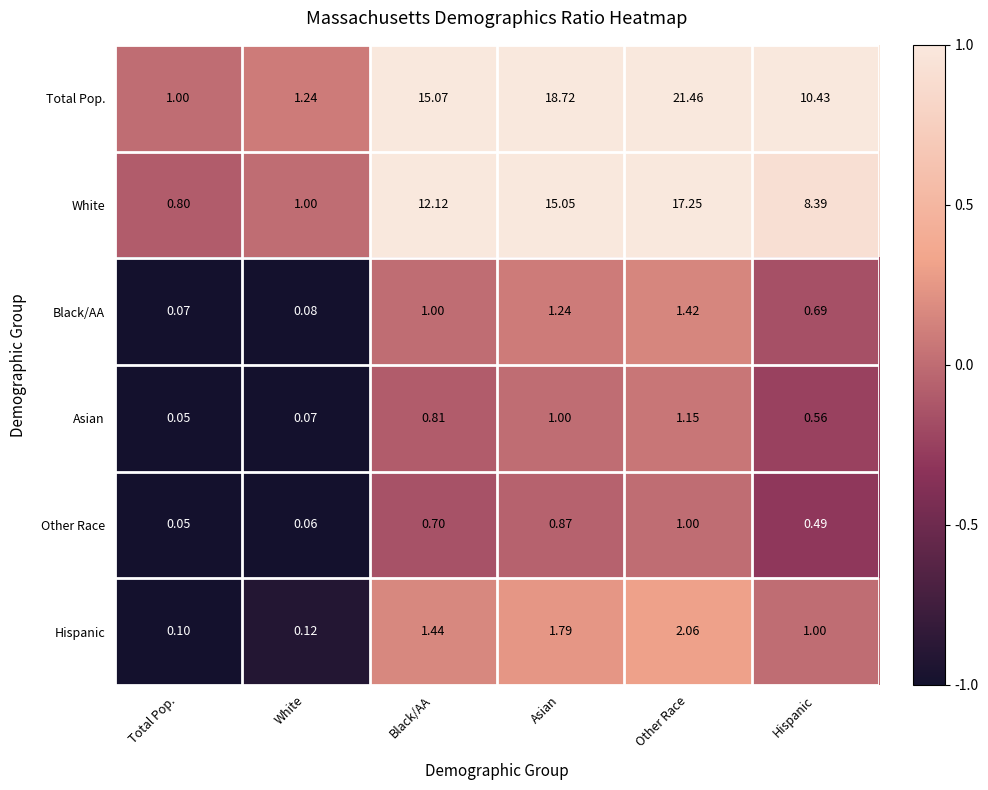

Which category has the highest value in the White series?

Other Race